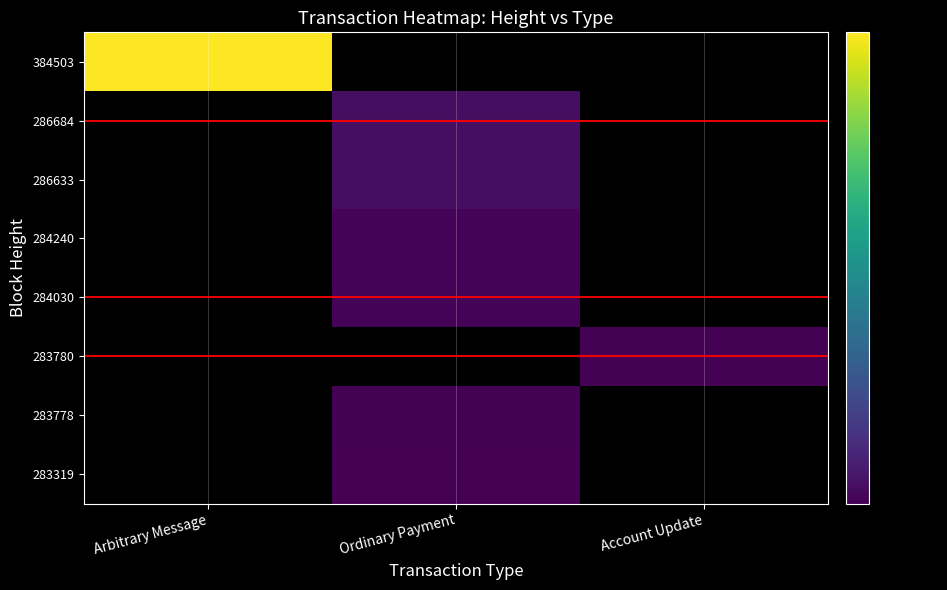

Which category has the lowest value in the 384503 series?

Arbitrary Message